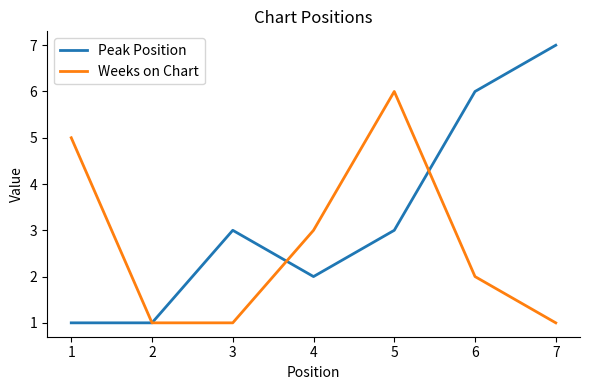

Which series has the widest spread of values?

Peak Position